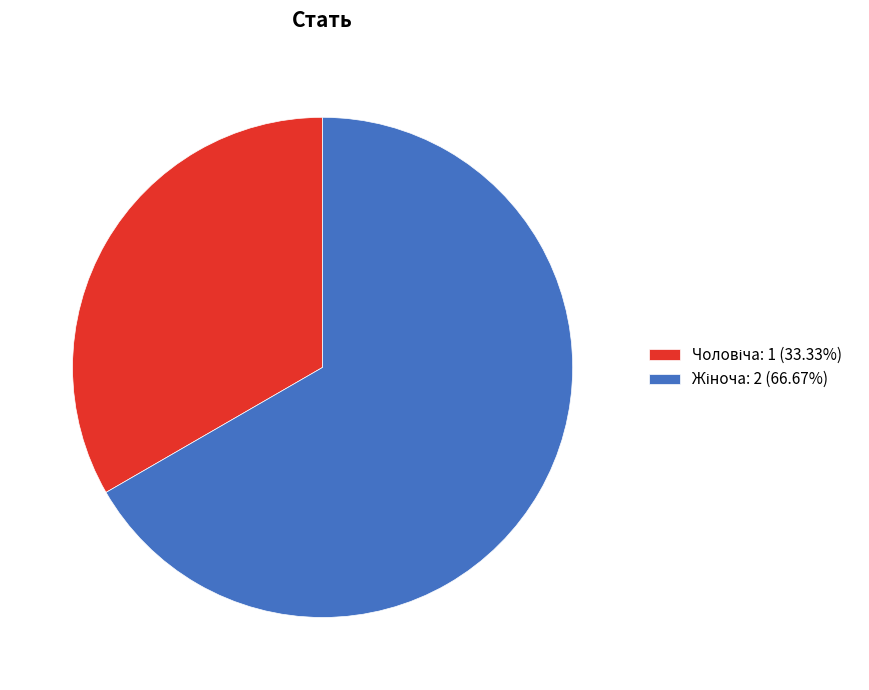

To the nearest percent, what is the difference between the Жіноча and Чоловіча slice percentages?

33%